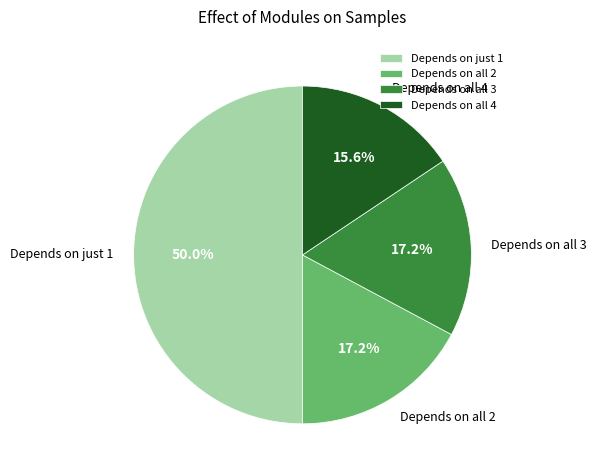

Which has a higher value, Depends on just 1 or Depends on all 2?

Depends on just 1